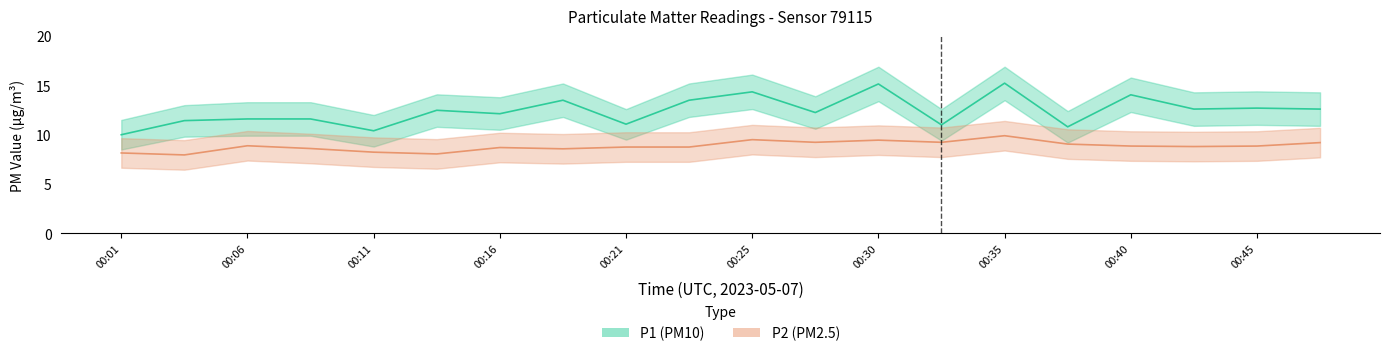

What are all the series names shown in the legend?

P1, P2